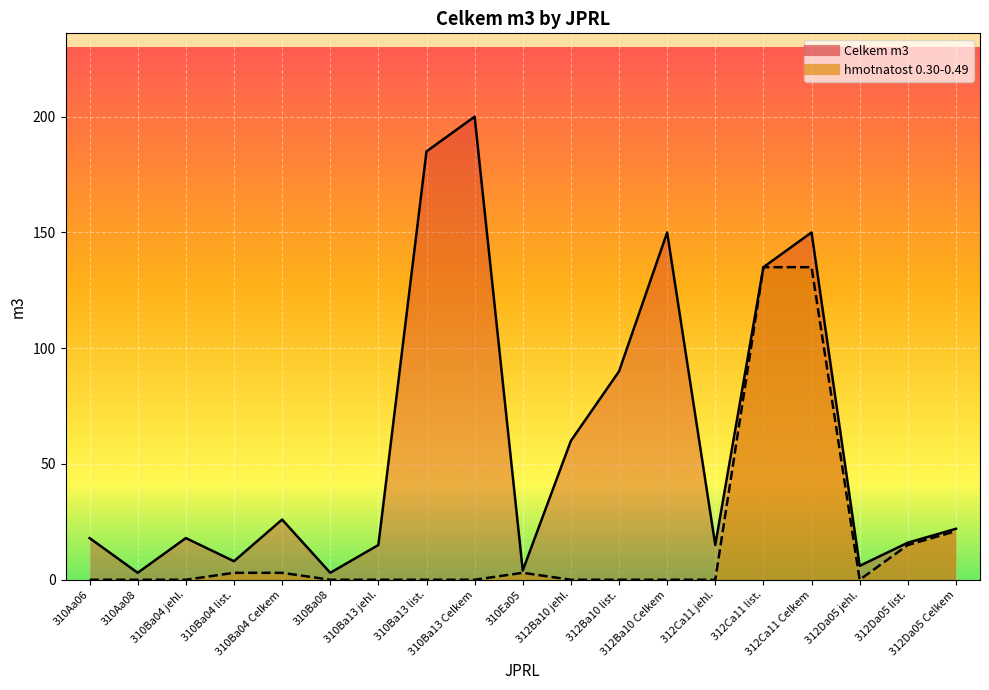

Does the chart display data point markers on the line(s)?

No